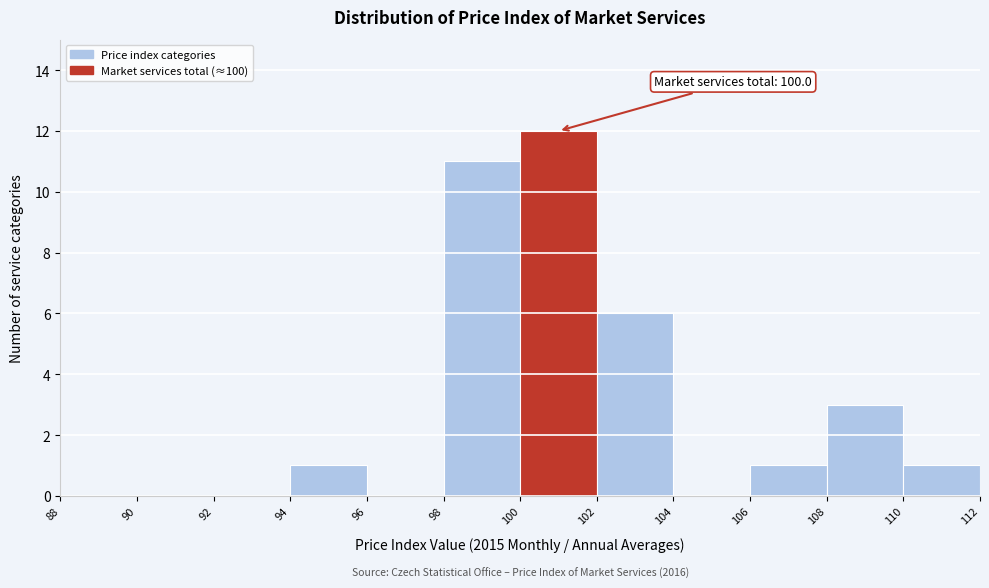

Which range on the x-axis has the tallest bar?

100 to 102